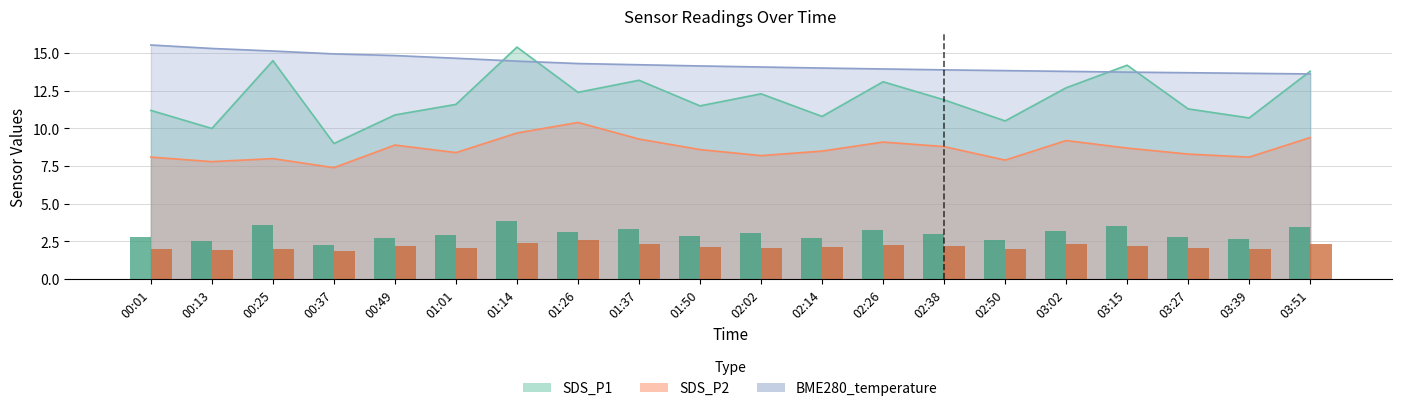

Which series changed the most between 03:27 and 03:51?

SDS_P1